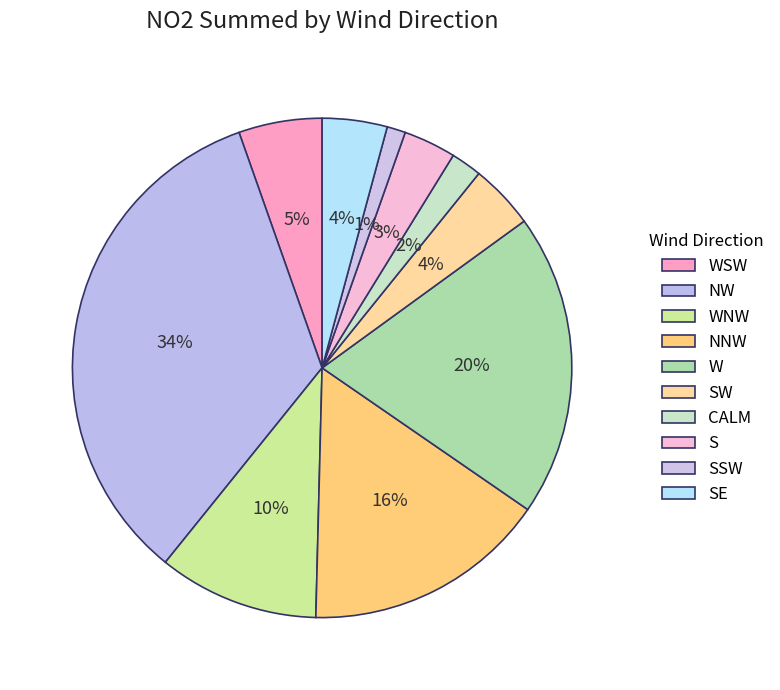

How many slices are in this pie chart?

10